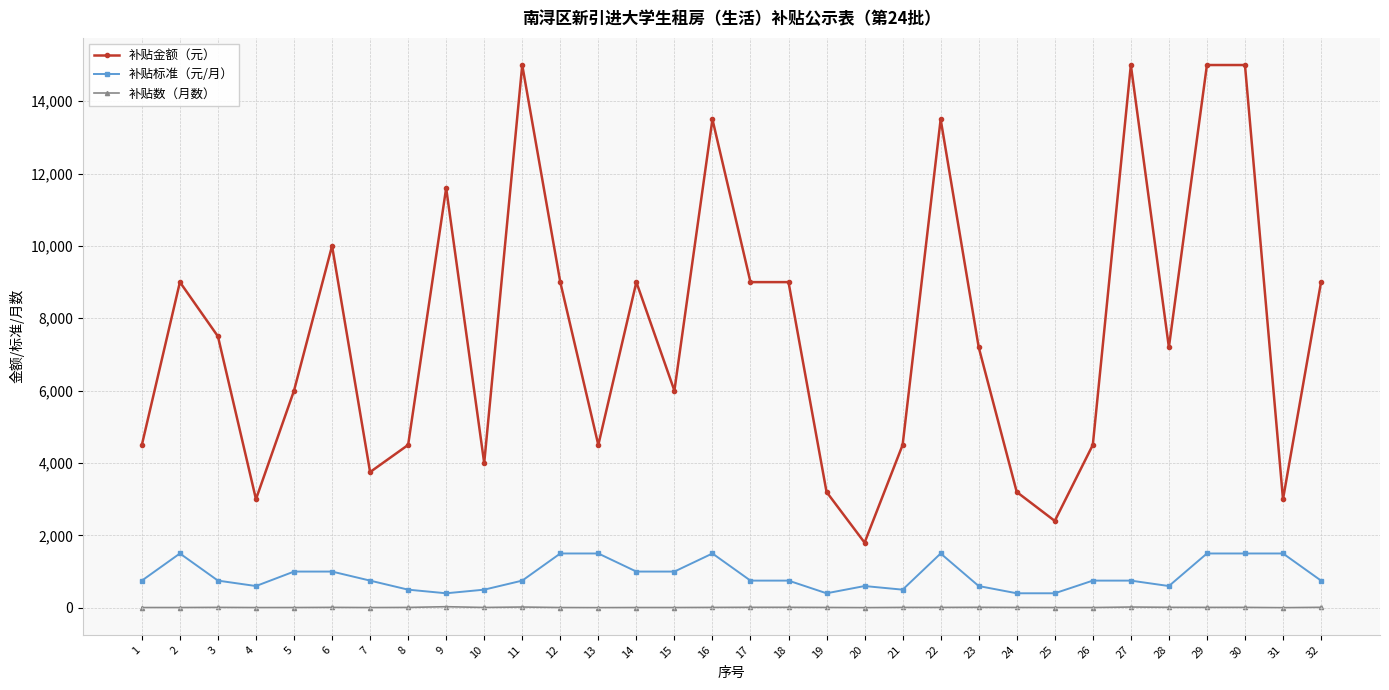

Where is the first local minimum for 补贴标准（元/月）?

4